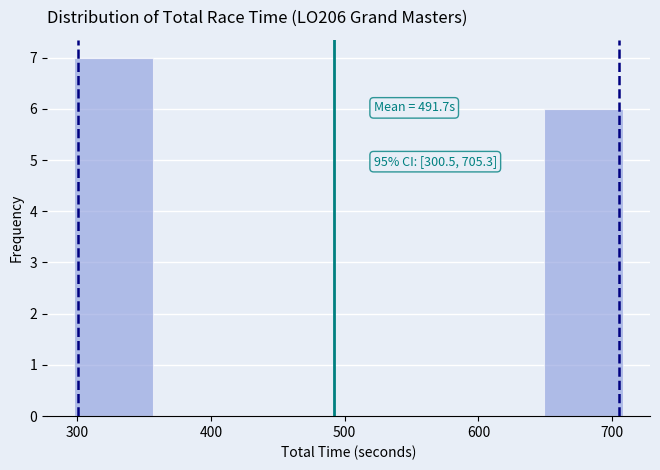

Over which range of the x-axis is the bar tallest?

300 to 360